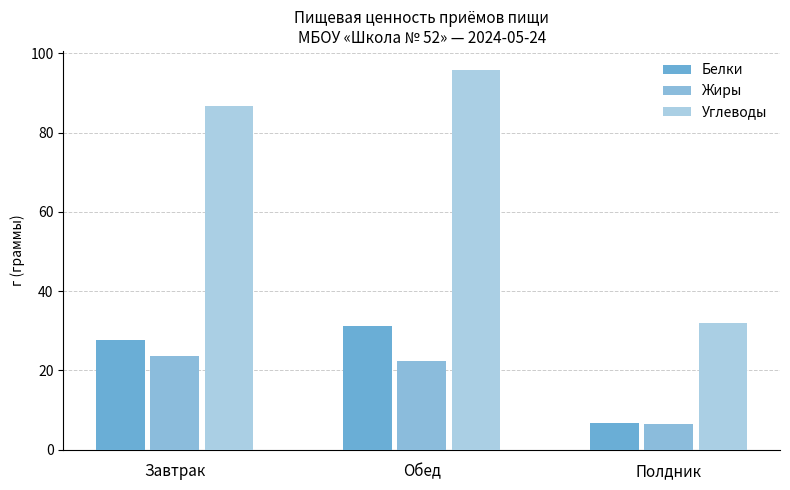

What is the maximum value shown in the chart?

95.8